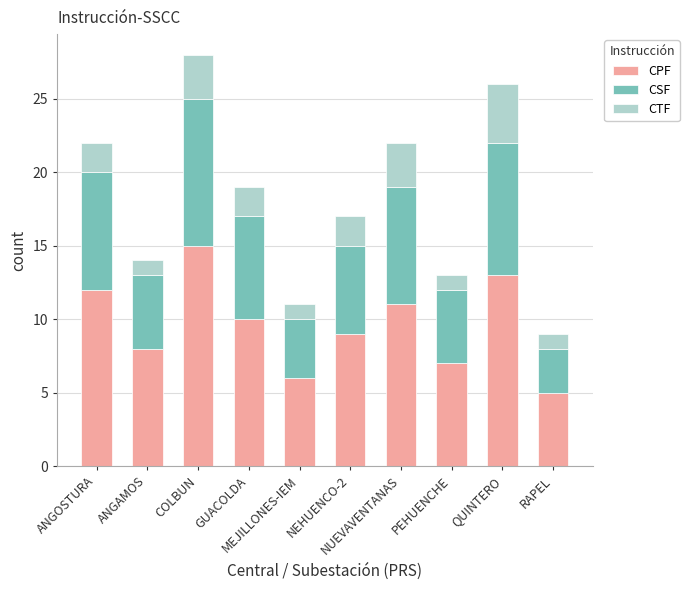

What is the minimum value for CPF?

5